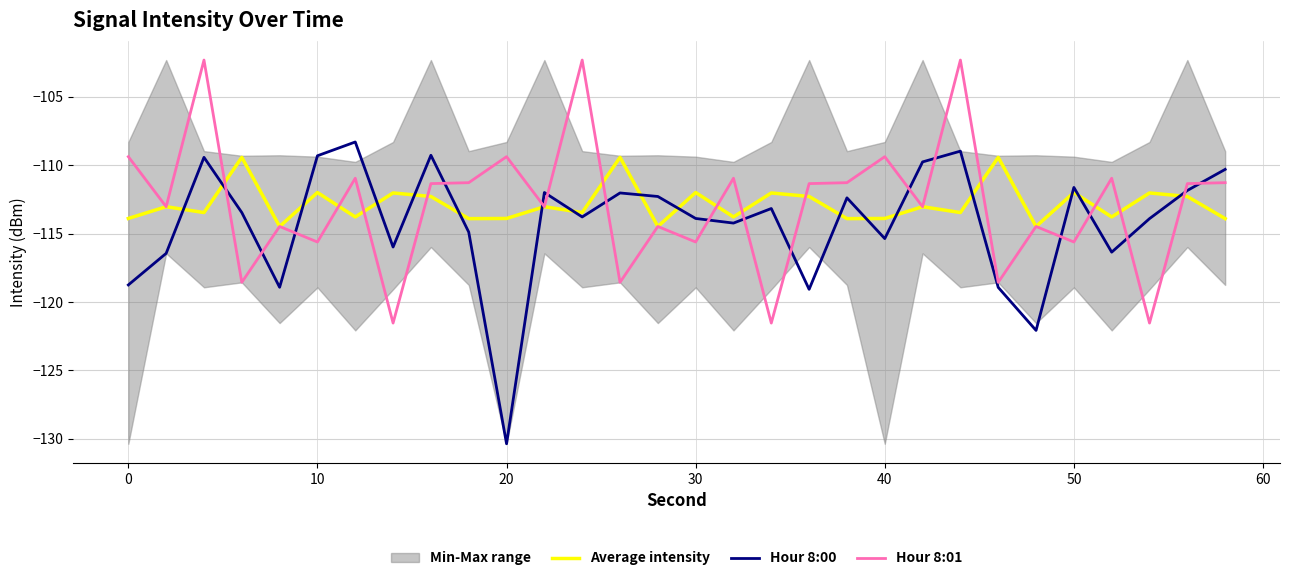

True or false: Average intensity has more than 2 interior local peaks.

True